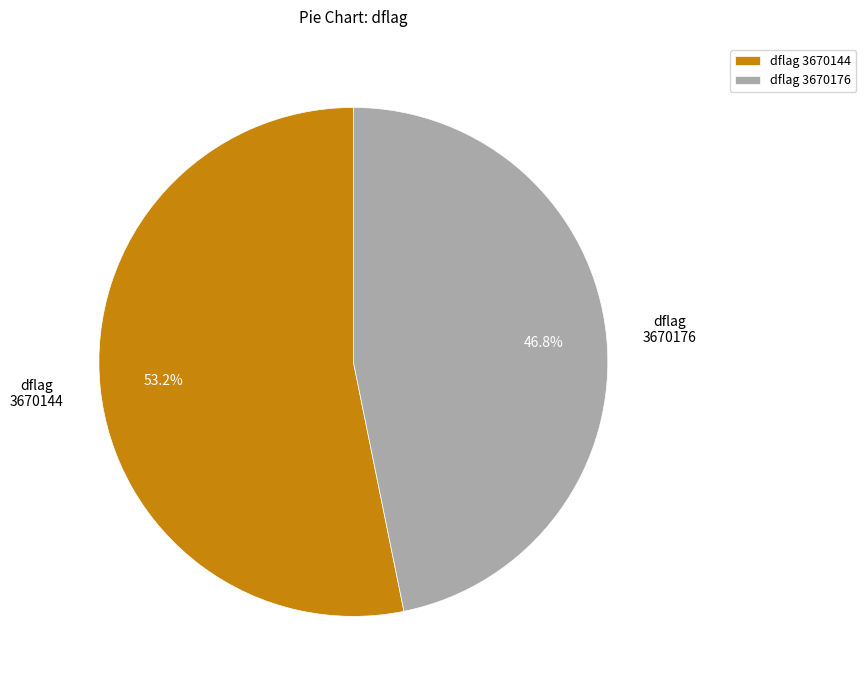

Rank the categories by value from lowest to highest.

dflag 3670176, dflag 3670144